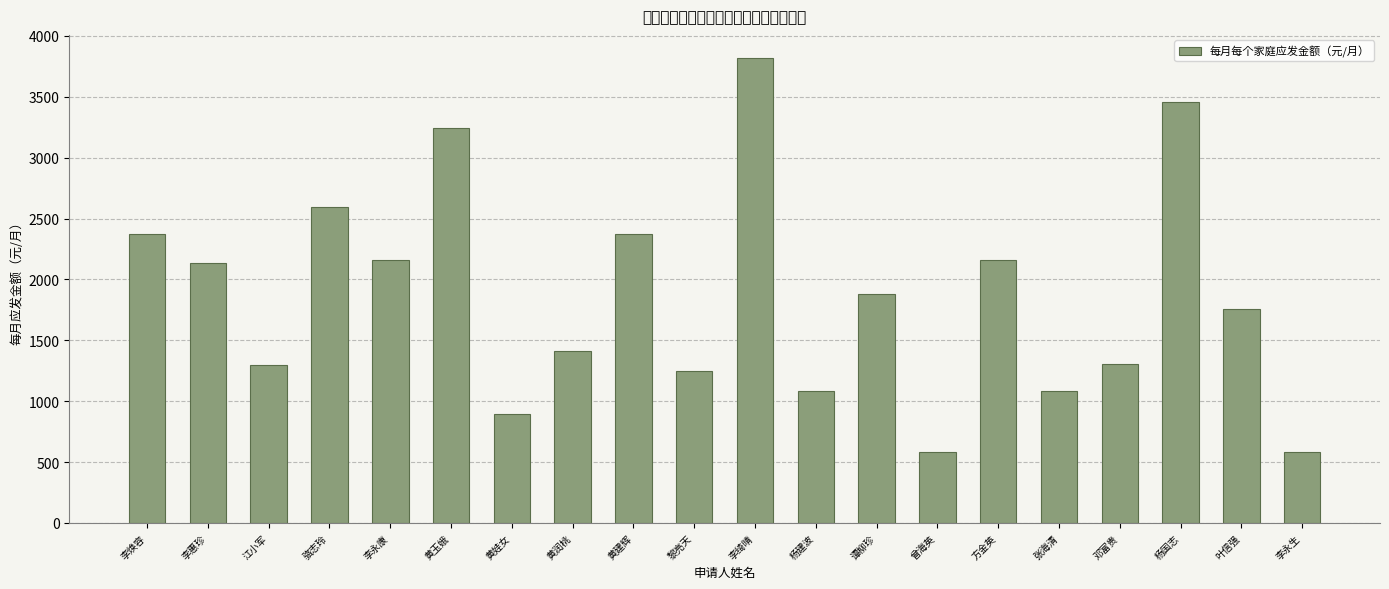

List the labels in order of value, largest first.

李绮晴, 杨国志, 黄玉娥, 骆志玲, 李焕容, 黄建辉, 李永康, 方金英, 李惠珍, 谭柳珍, 叶信强, 黄润桃, 邓富贵, 江小军, 黎亮天, 杨建波, 张海清, 黄娃女, 曾海英, 李永生